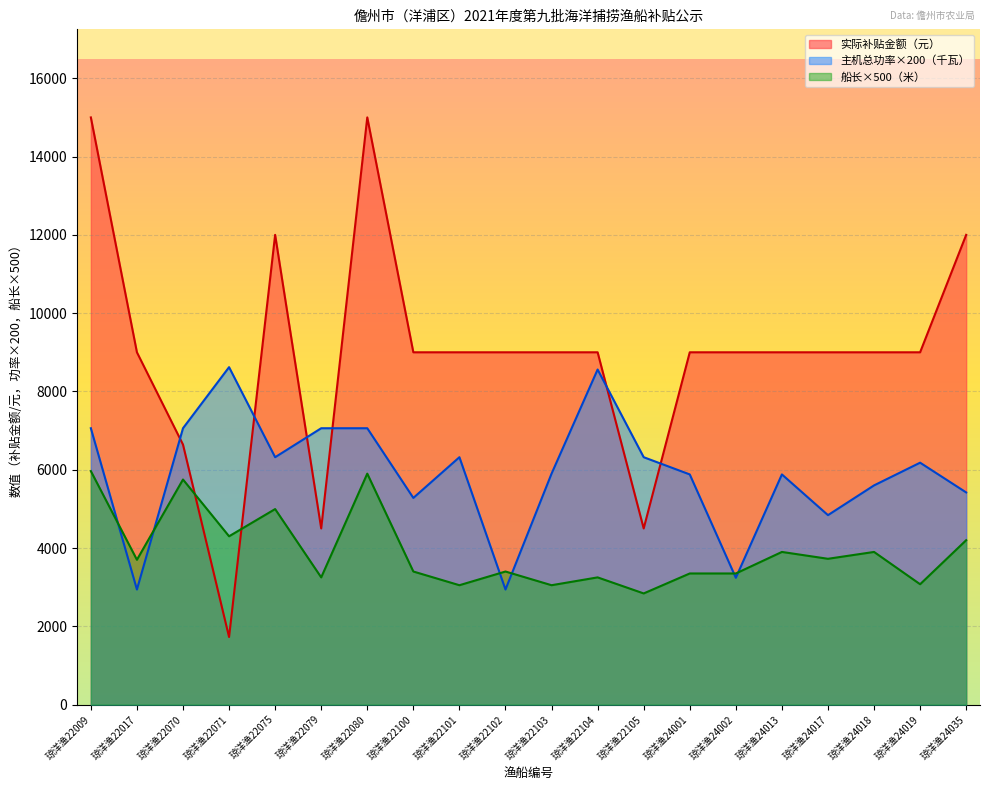

What is the maximum value shown in the chart?

15000.0